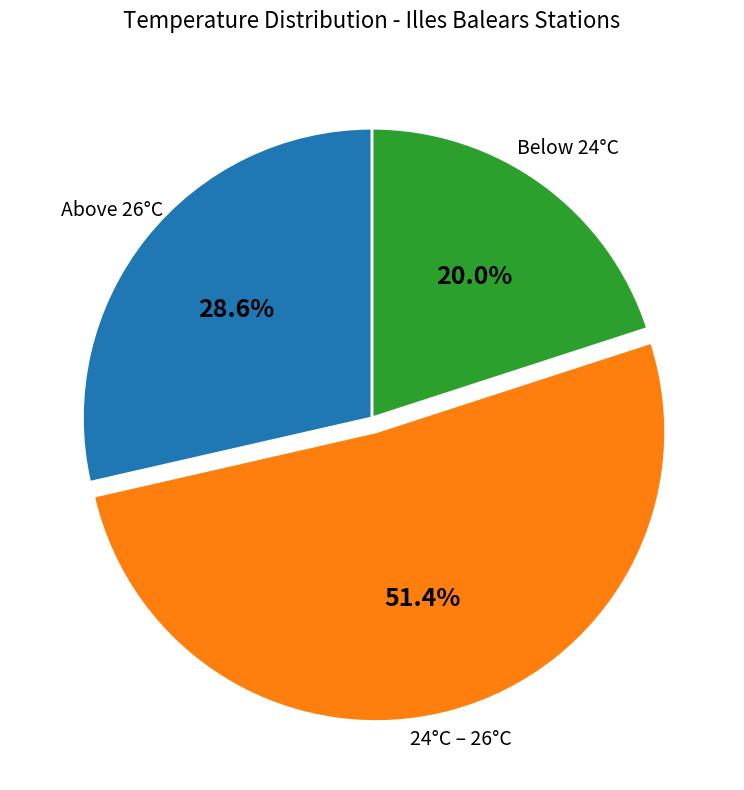

Does Above 26°C represent more than half of the total?

No